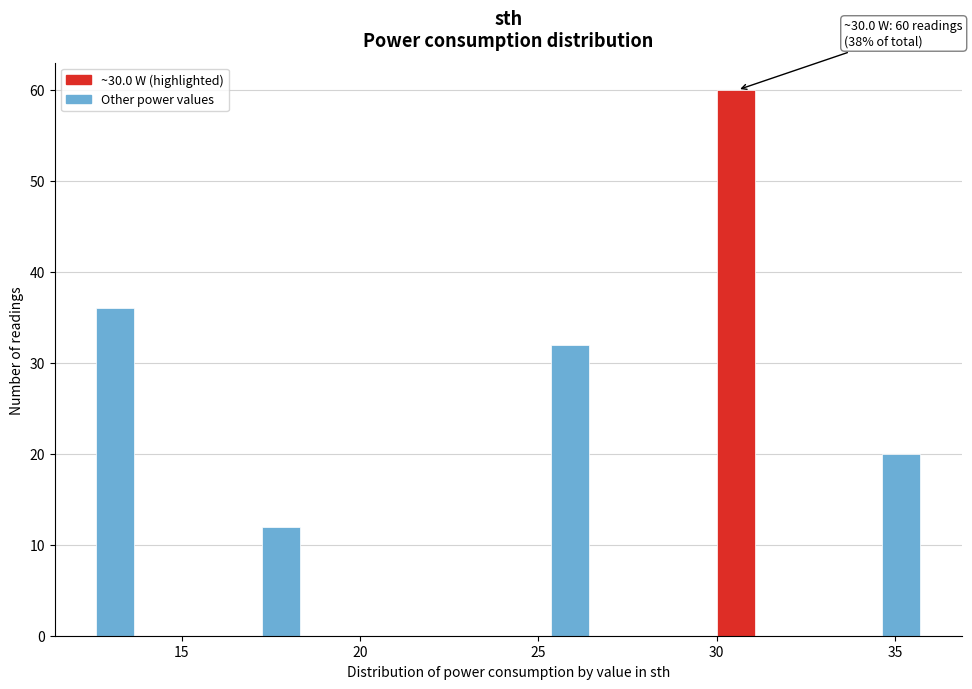

Around what value on the x-axis is the tallest bar? Give the approximate position of its centre, as read against the axis.

30.5